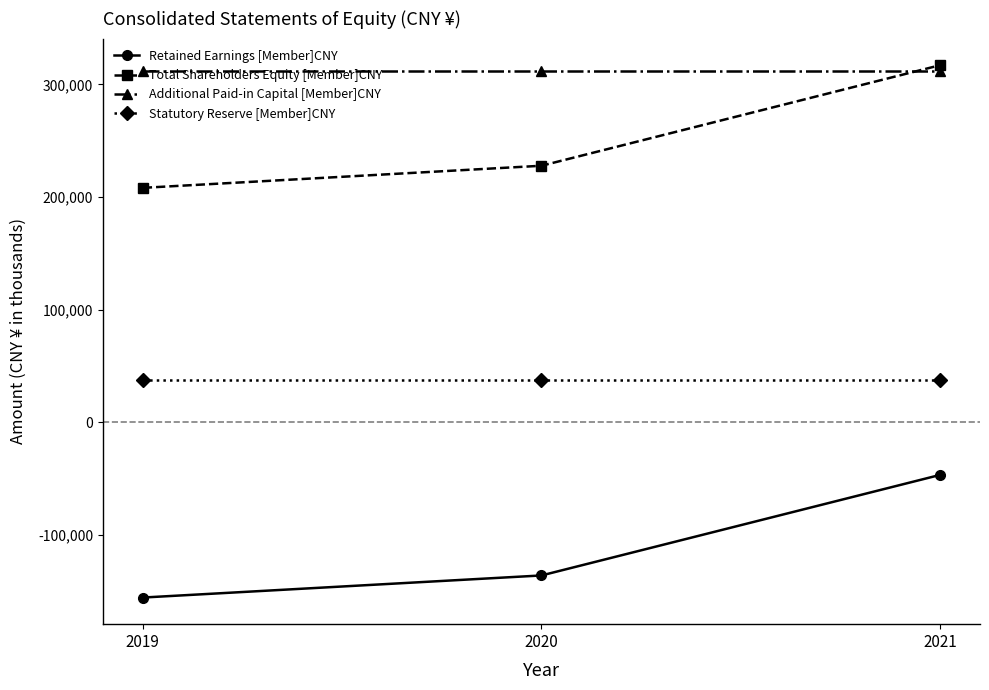

At which category is the sum across all series the highest?

2021